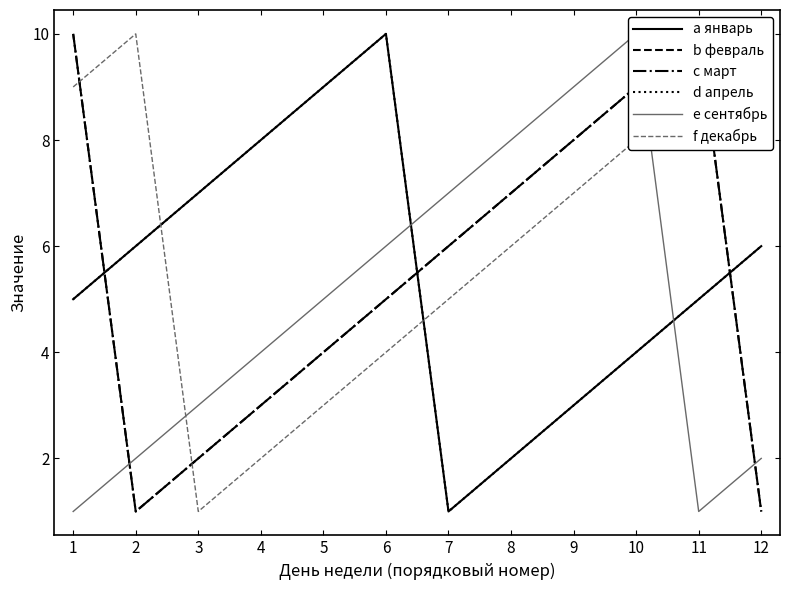

Between 6 and 12, which is larger?

6